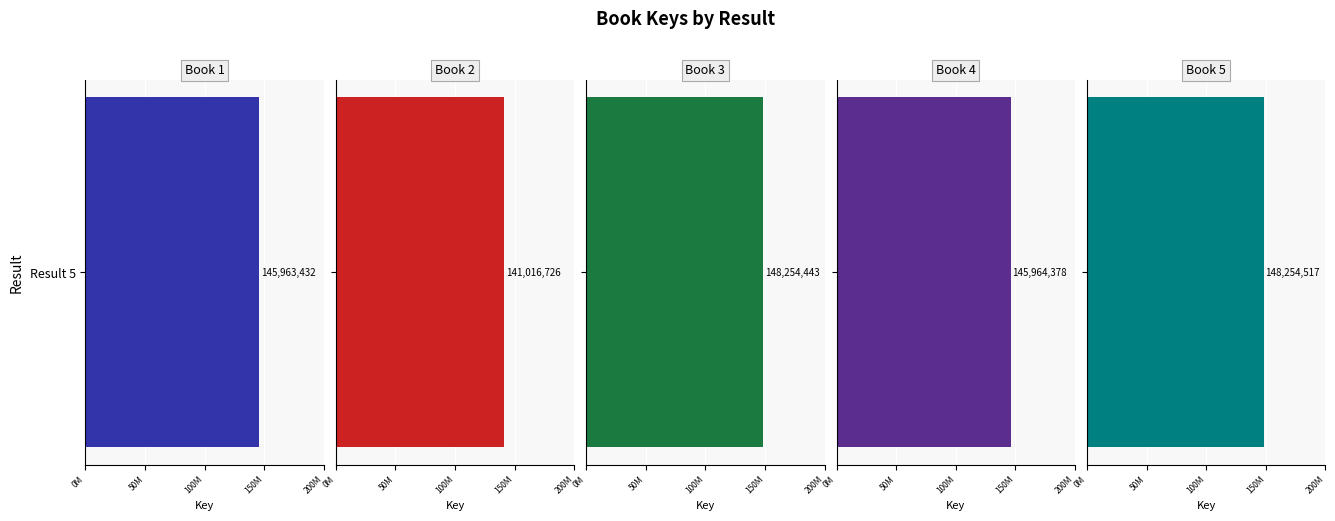

Which has a higher value, 5 or 4?

5